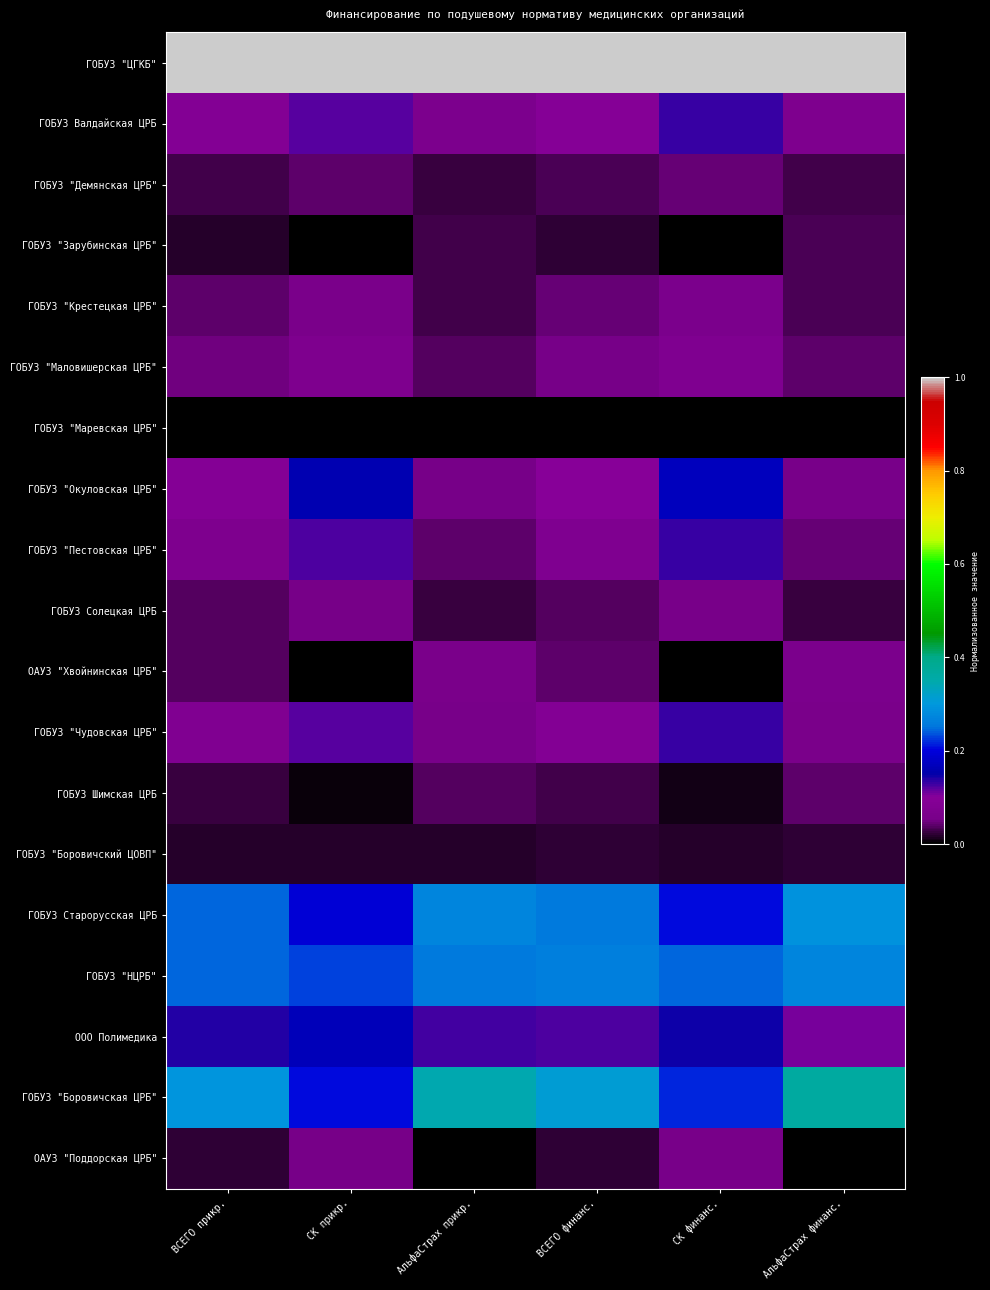

Reading right to left, extract all data points from this chart.

ГОБУЗ "ЦГКБ": АльфаСтрах финанс.=1.0	СК финанс.=1.0	ВСЕГО финанс.=1.0	АльфаСтрах прикр.=1.0	СК прикр.=1.0	ВСЕГО прикр.=1.0
ГОБУЗ Валдайская ЦРБ: АльфаСтрах финанс.=0.1	СК финанс.=0.1	ВСЕГО финанс.=0.1	АльфаСтрах прикр.=0.1	СК прикр.=0.1	ВСЕГО прикр.=0.1
ГОБУЗ "Демянская ЦРБ": АльфаСтрах финанс.=0.0	СК финанс.=0.0	ВСЕГО финанс.=0.0	АльфаСтрах прикр.=0.0	СК прикр.=0.0	ВСЕГО прикр.=0.0
ГОБУЗ "Зарубинская ЦРБ": АльфаСтрах финанс.=0.0	СК финанс.=0.0	ВСЕГО финанс.=0.0	АльфаСтрах прикр.=0.0	СК прикр.=0.0	ВСЕГО прикр.=0.0
ГОБУЗ "Крестецкая ЦРБ": АльфаСтрах финанс.=0.0	СК финанс.=0.1	ВСЕГО финанс.=0.0	АльфаСтрах прикр.=0.0	СК прикр.=0.1	ВСЕГО прикр.=0.0
ГОБУЗ "Маловишерская ЦРБ": АльфаСтрах финанс.=0.0	СК финанс.=0.1	ВСЕГО финанс.=0.1	АльфаСтрах прикр.=0.0	СК прикр.=0.1	ВСЕГО прикр.=0.1
ГОБУЗ "Маревская ЦРБ": АльфаСтрах финанс.=0.0	СК финанс.=0.0	ВСЕГО финанс.=0.0	АльфаСтрах прикр.=0.0	СК прикр.=0.0	ВСЕГО прикр.=0.0
ГОБУЗ "Окуловская ЦРБ": АльфаСтрах финанс.=0.1	СК финанс.=0.2	ВСЕГО финанс.=0.1	АльфаСтрах прикр.=0.1	СК прикр.=0.2	ВСЕГО прикр.=0.1
ГОБУЗ "Пестовская ЦРБ": АльфаСтрах финанс.=0.0	СК финанс.=0.1	ВСЕГО финанс.=0.1	АльфаСтрах прикр.=0.0	СК прикр.=0.1	ВСЕГО прикр.=0.1
ГОБУЗ Солецкая ЦРБ: АльфаСтрах финанс.=0.0	СК финанс.=0.1	ВСЕГО финанс.=0.0	АльфаСтрах прикр.=0.0	СК прикр.=0.1	ВСЕГО прикр.=0.0
ОАУЗ "Хвойнинская ЦРБ": АльфаСтрах финанс.=0.1	СК финанс.=0.0	ВСЕГО финанс.=0.0	АльфаСтрах прикр.=0.1	СК прикр.=0.0	ВСЕГО прикр.=0.0
ГОБУЗ "Чудовская ЦРБ": АльфаСтрах финанс.=0.1	СК финанс.=0.1	ВСЕГО финанс.=0.1	АльфаСтрах прикр.=0.1	СК прикр.=0.1	ВСЕГО прикр.=0.1
ГОБУЗ Шимская ЦРБ: АльфаСтрах финанс.=0.0	СК финанс.=0.0	ВСЕГО финанс.=0.0	АльфаСтрах прикр.=0.0	СК прикр.=0.0	ВСЕГО прикр.=0.0
ГОБУЗ "Боровичский ЦОВП": АльфаСтрах финанс.=0.0	СК финанс.=0.0	ВСЕГО финанс.=0.0	АльфаСтрах прикр.=0.0	СК прикр.=0.0	ВСЕГО прикр.=0.0
ГОБУЗ Старорусская ЦРБ: АльфаСтрах финанс.=0.3	СК финанс.=0.2	ВСЕГО финанс.=0.3	АльфаСтрах прикр.=0.3	СК прикр.=0.2	ВСЕГО прикр.=0.2
ГОБУЗ "НЦРБ": АльфаСтрах финанс.=0.3	СК финанс.=0.2	ВСЕГО финанс.=0.3	АльфаСтрах прикр.=0.3	СК прикр.=0.2	ВСЕГО прикр.=0.2
ООО Полимедика: АльфаСтрах финанс.=0.1	СК финанс.=0.1	ВСЕГО финанс.=0.1	АльфаСтрах прикр.=0.1	СК прикр.=0.2	ВСЕГО прикр.=0.1
ГОБУЗ "Боровичская ЦРБ": АльфаСтрах финанс.=0.4	СК финанс.=0.2	ВСЕГО финанс.=0.3	АльфаСтрах прикр.=0.3	СК прикр.=0.2	ВСЕГО прикр.=0.3
ОАУЗ "Поддорская ЦРБ": АльфаСтрах финанс.=0.0	СК финанс.=0.1	ВСЕГО финанс.=0.0	АльфаСтрах прикр.=0.0	СК прикр.=0.1	ВСЕГО прикр.=0.0